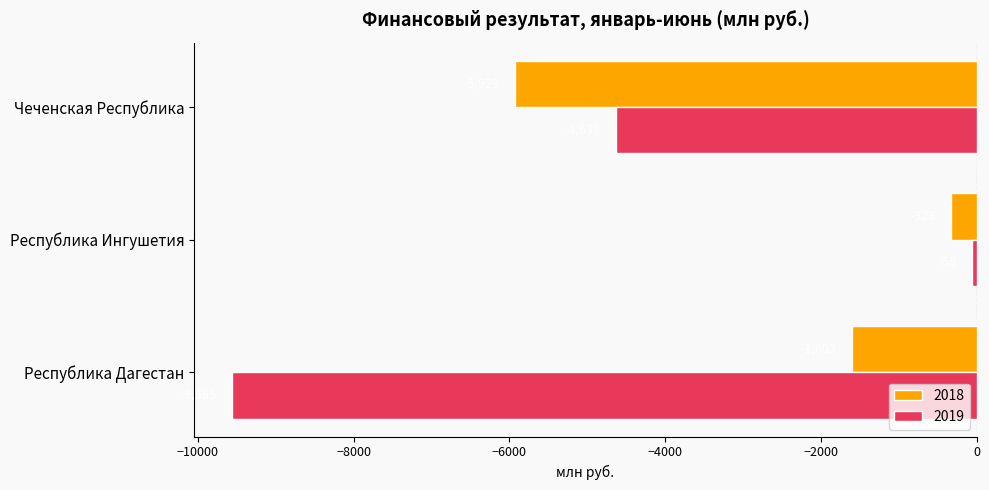

Is it true that 2018 equals -3512 at Чеченская Республика?

False